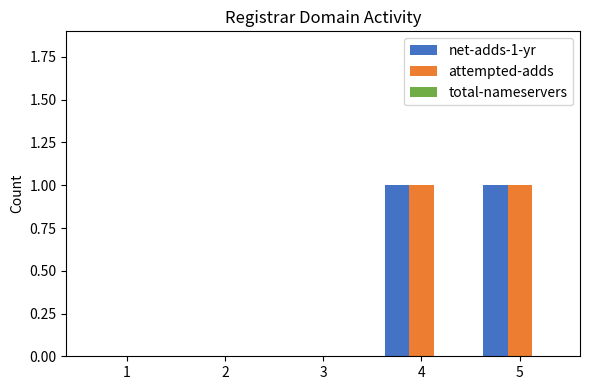

Count the number of data series in this chart.

2